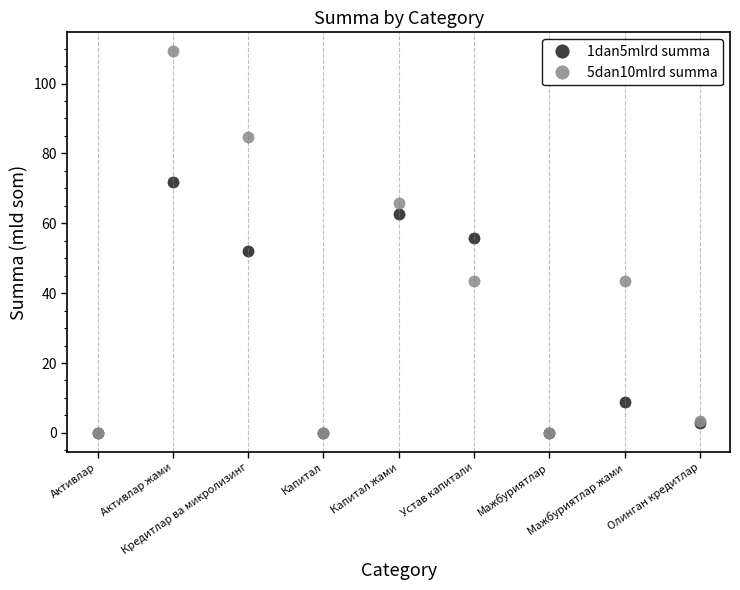

Which series has the largest range (max minus min)?

5dan10mlrd summa